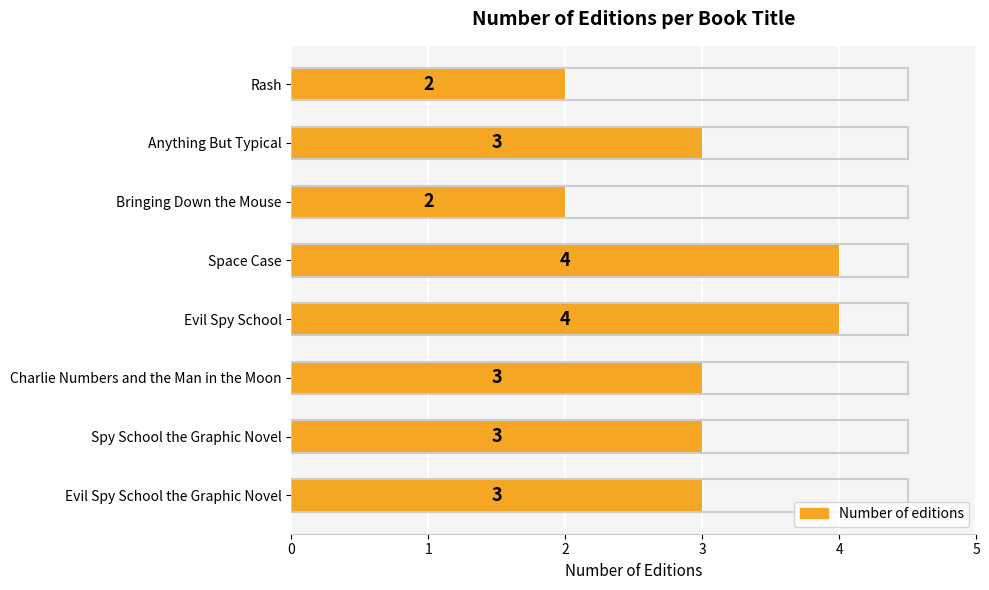

What is the sum of all values?

24